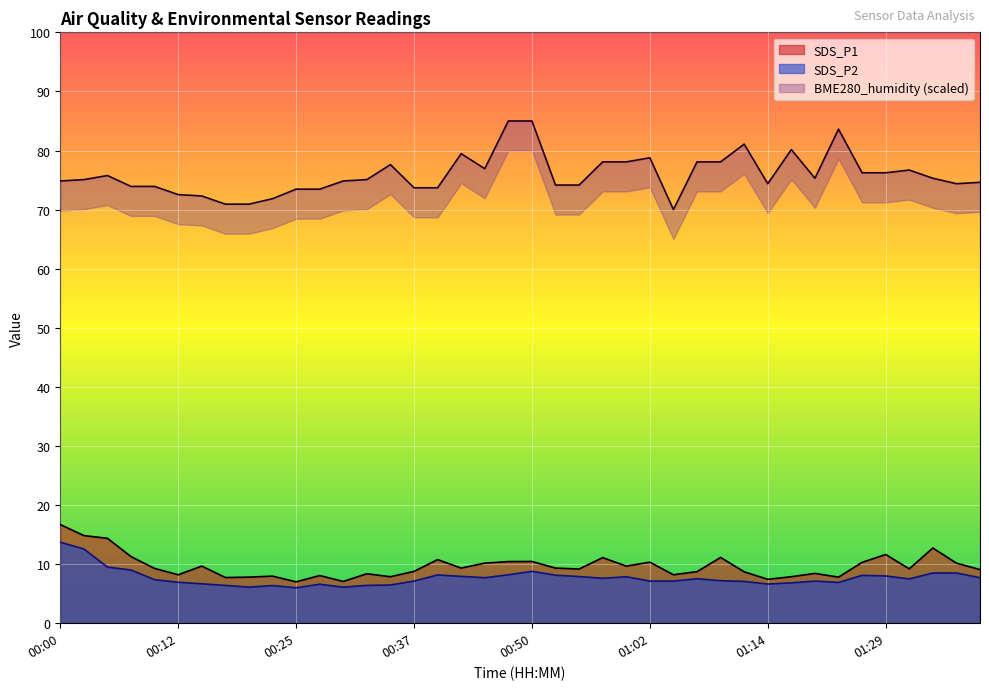

What is the label of the 6th point from the right?

01:26